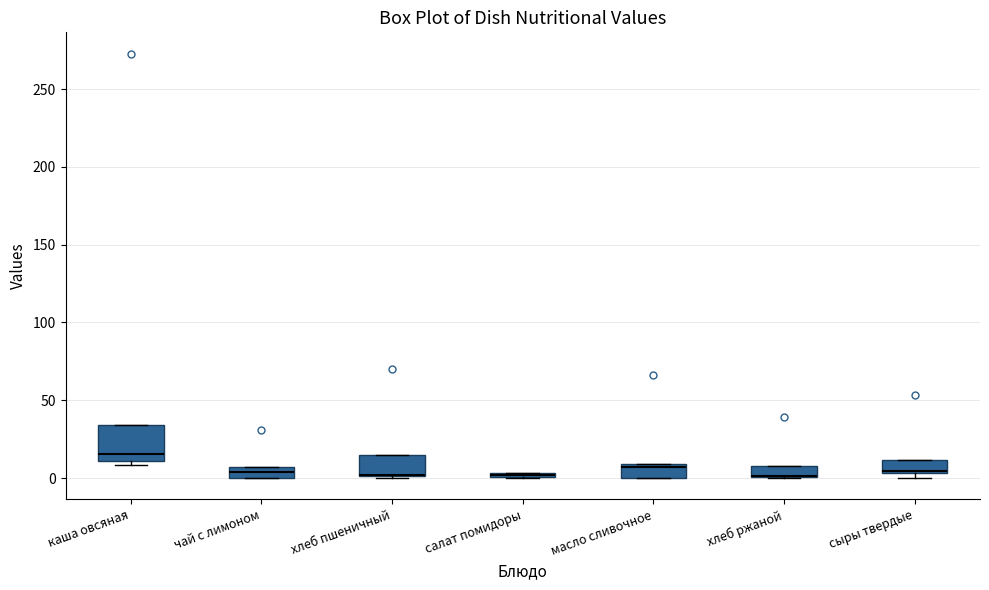

Where is the lower edge of the box for хлеб ржаной on the y-axis? The values are not printed on the chart, so give them approximately, as read against the axis.

0